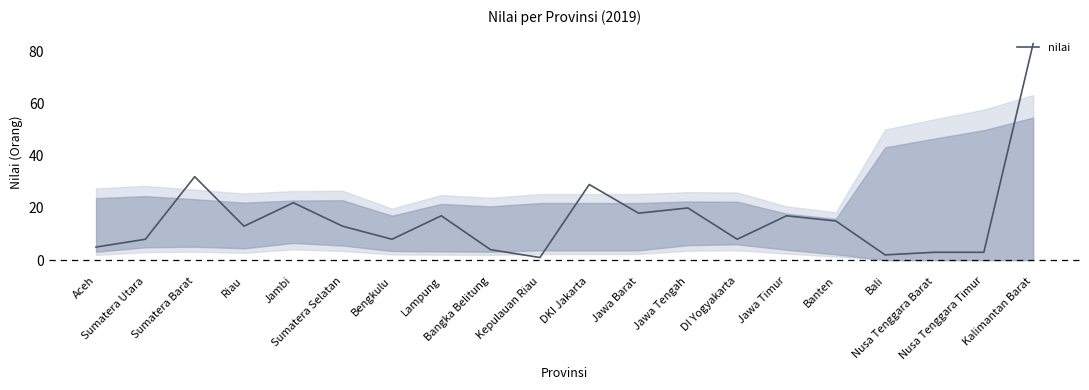

What is the maximum value shown in the chart?

83